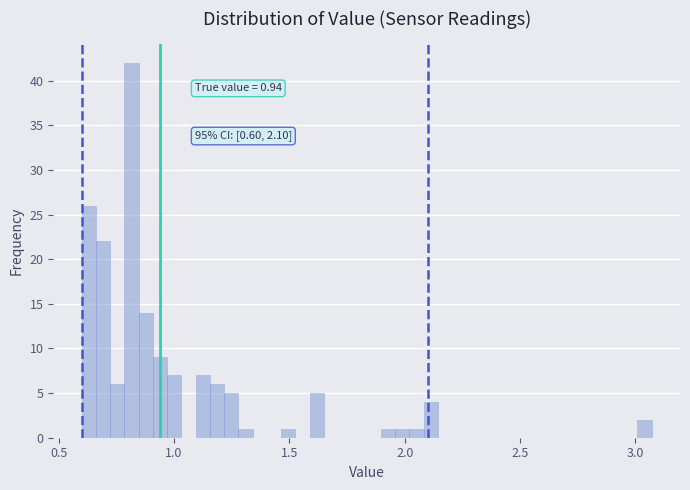

Read against the x-axis, roughly where is the centre of the tallest bar?

0.80